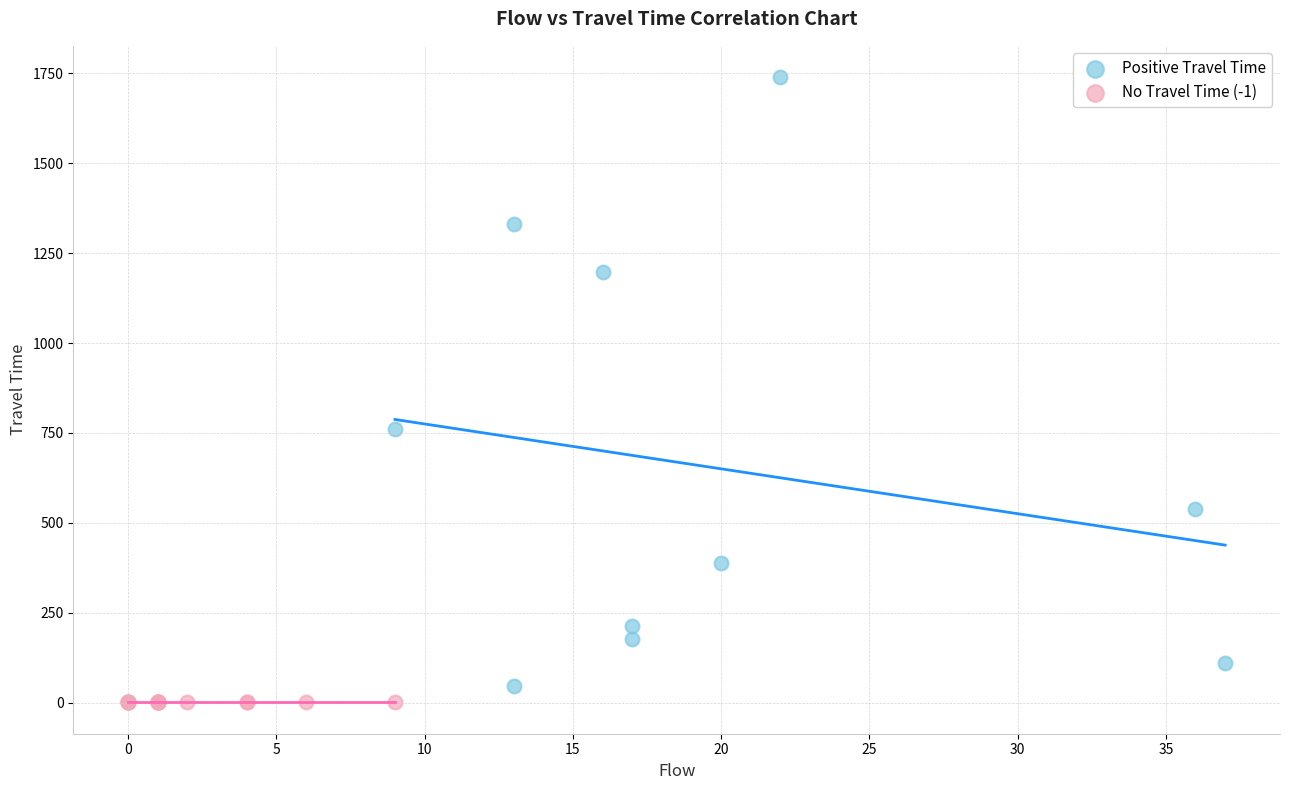

Which series contains the highest Y value?

Positive Travel Time